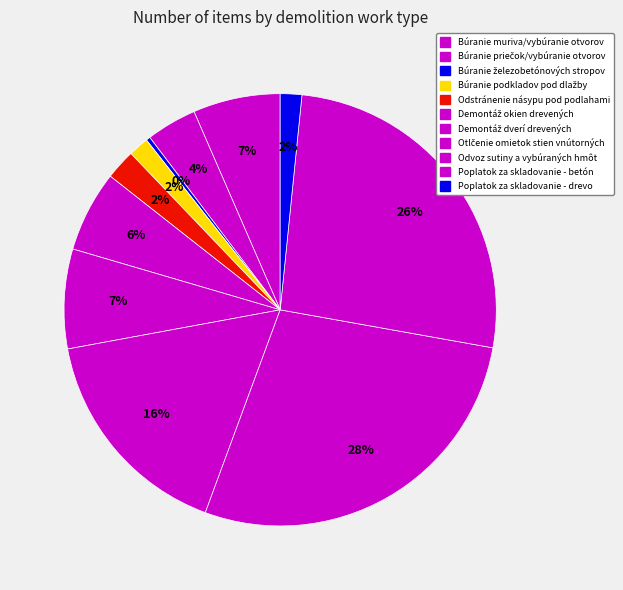

Do Poplatok za skladovanie - betón and Búranie muriva/vybúranie otvorov together represent more than half of the pie?

No